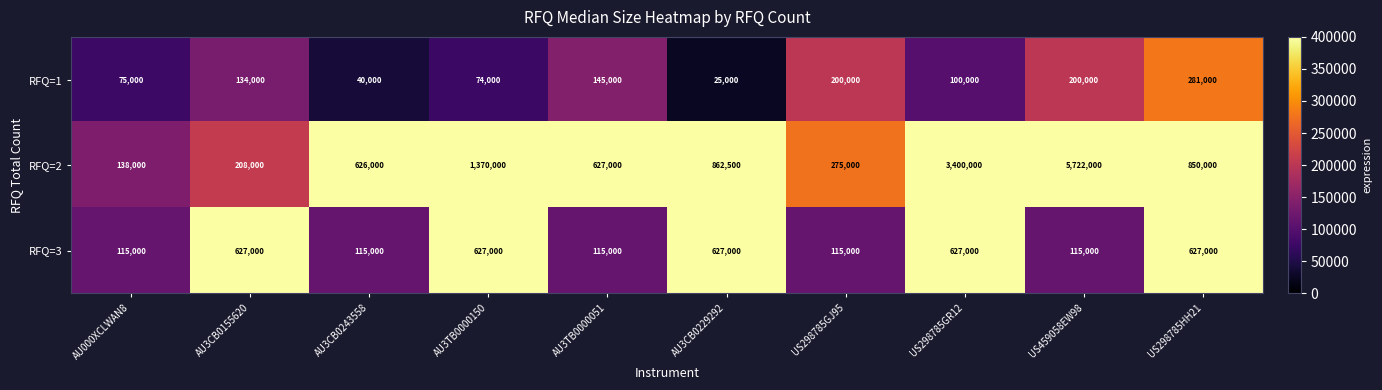

At US298785GR12, list the series in order from smallest to largest.

RFQ=1, RFQ=3, RFQ=2